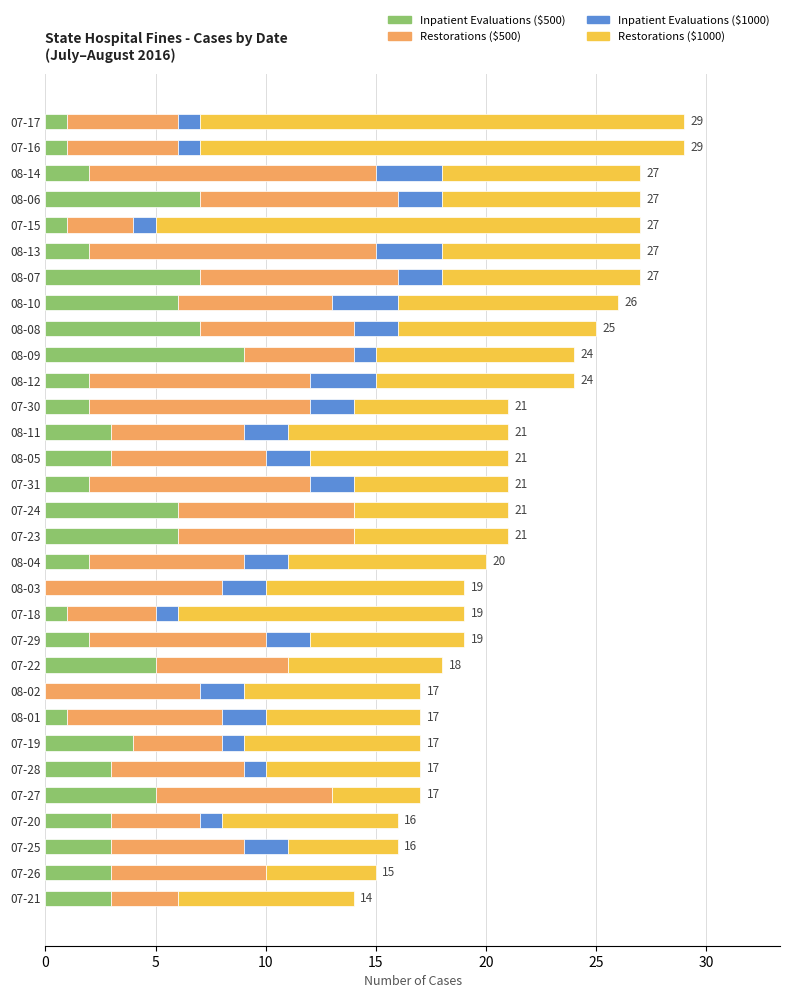

Which category has the highest value in the Inpatient Evaluations ($500) series?

08-09